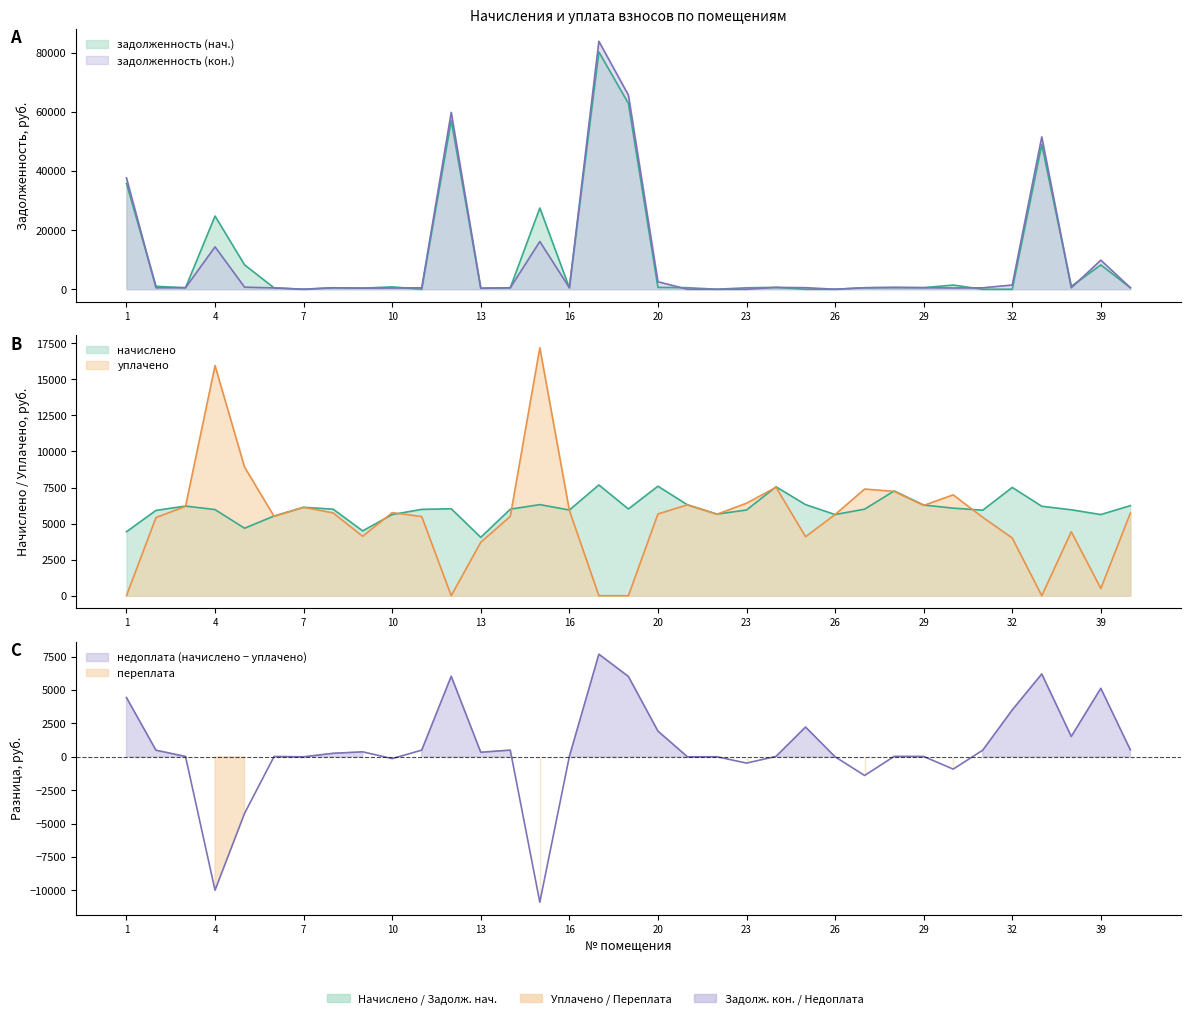

Is it true that уплачено equals 2577.2 at 22?

False